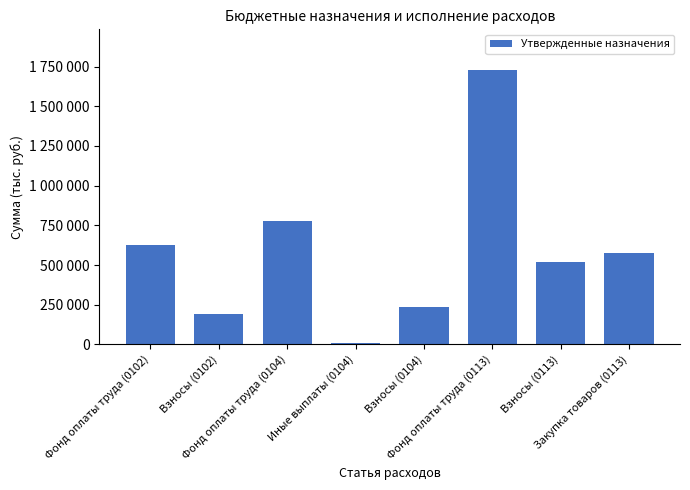

How many bars are there in total?

8